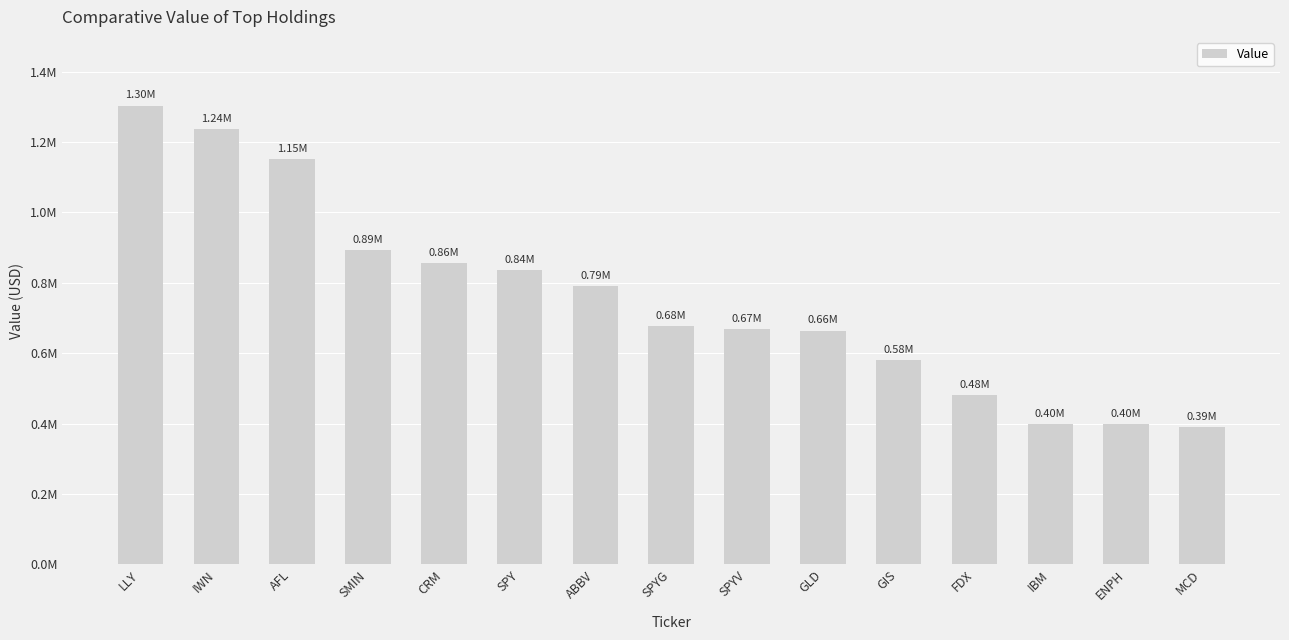

Between SPYV and GIS, which is larger?

SPYV